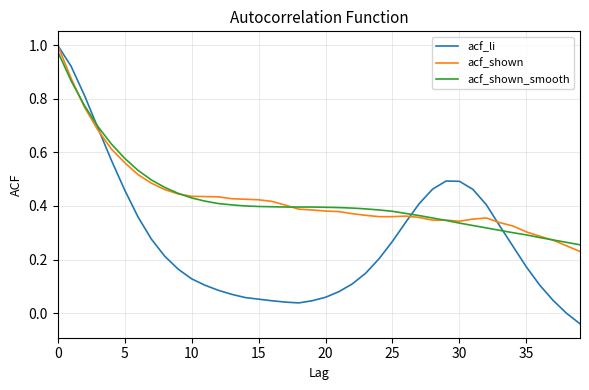

Which series has the largest range (max minus min)?

acf_li